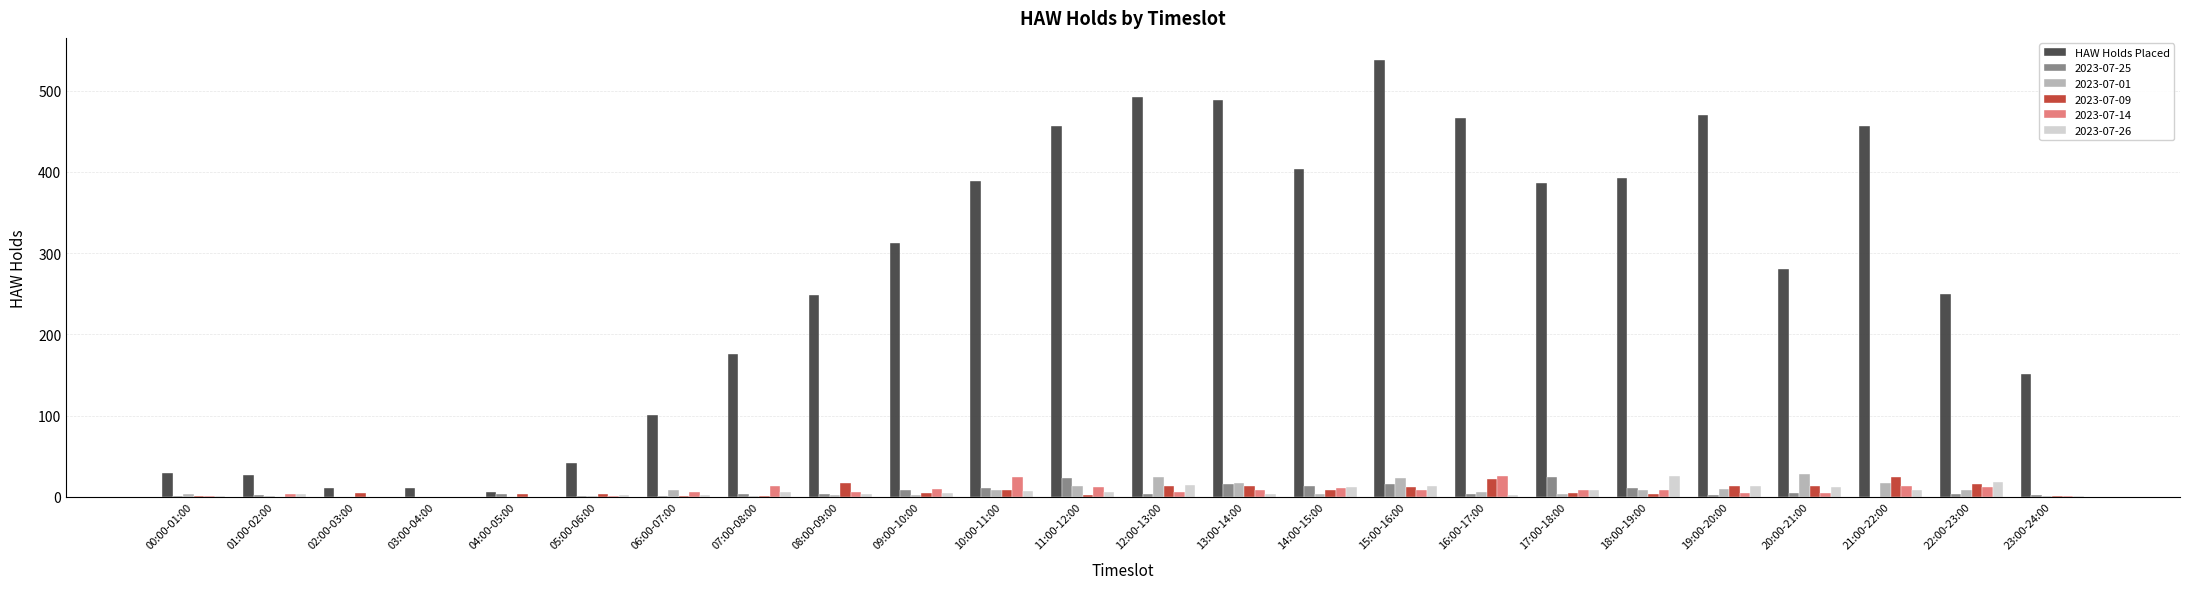

How many series are shown in this chart?

6